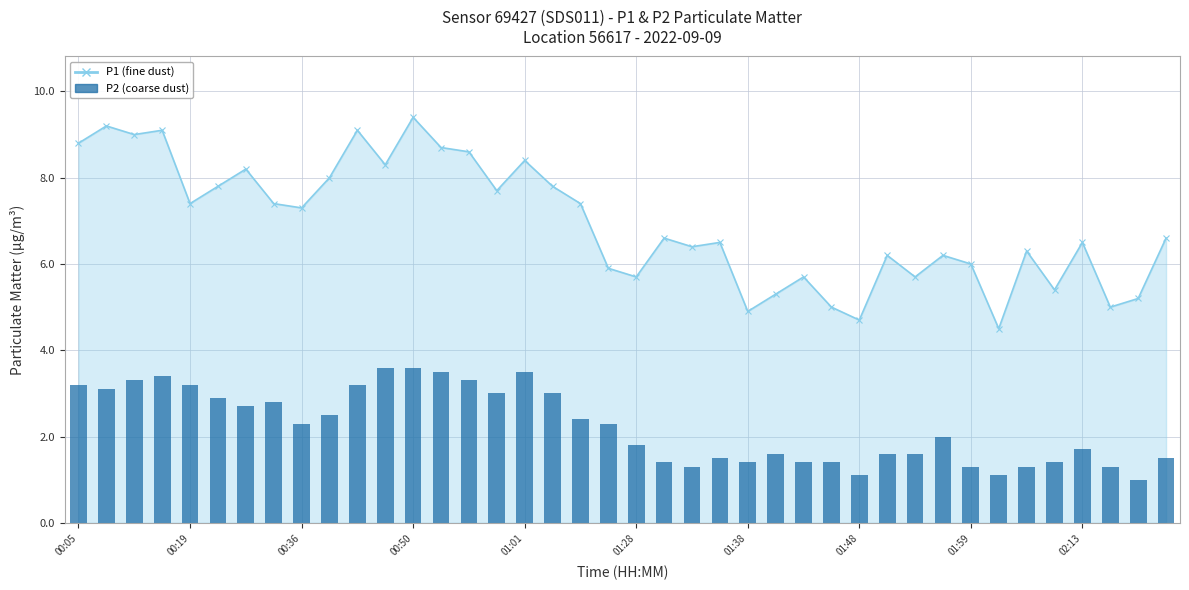

How many bars are there in total?

40